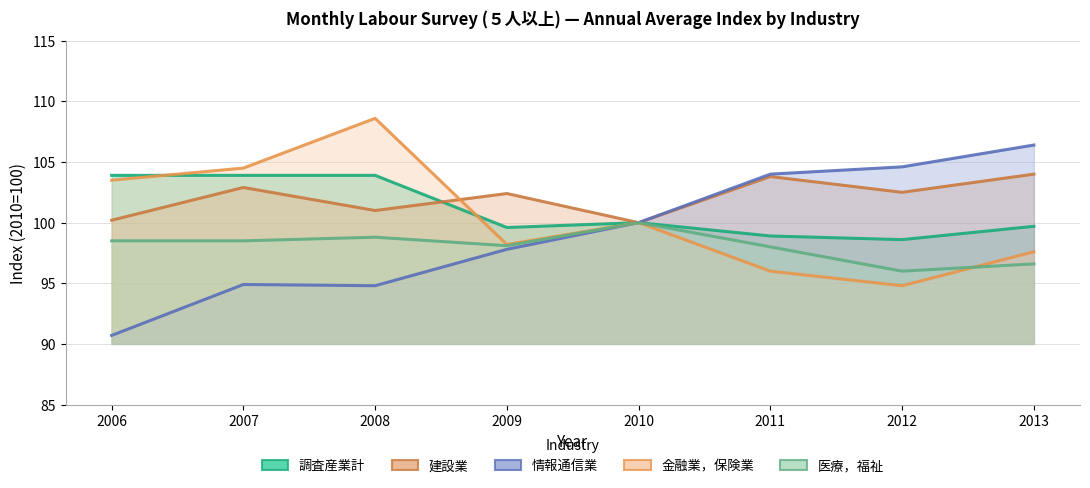

Reading right to left, what are all the values shown in this chart?

建設業: 2013=104.0	2012=102.5	2011=103.8	2010=100.0	2009=102.4	2008=101.0	2007=102.9	2006=100.2
情報通信業: 2013=106.4	2012=104.6	2011=104.0	2010=100.0	2009=97.8	2008=94.8	2007=94.9	2006=90.7
金融業，保険業: 2013=97.6	2012=94.8	2011=96.0	2010=100.0	2009=98.2	2008=108.6	2007=104.5	2006=103.5
医療，福祉: 2013=96.6	2012=96.0	2011=98.0	2010=100.0	2009=98.1	2008=98.8	2007=98.5	2006=98.5
調査産業計: 2013=99.7	2012=98.6	2011=98.9	2010=100.0	2009=99.6	2008=103.9	2007=103.9	2006=103.9